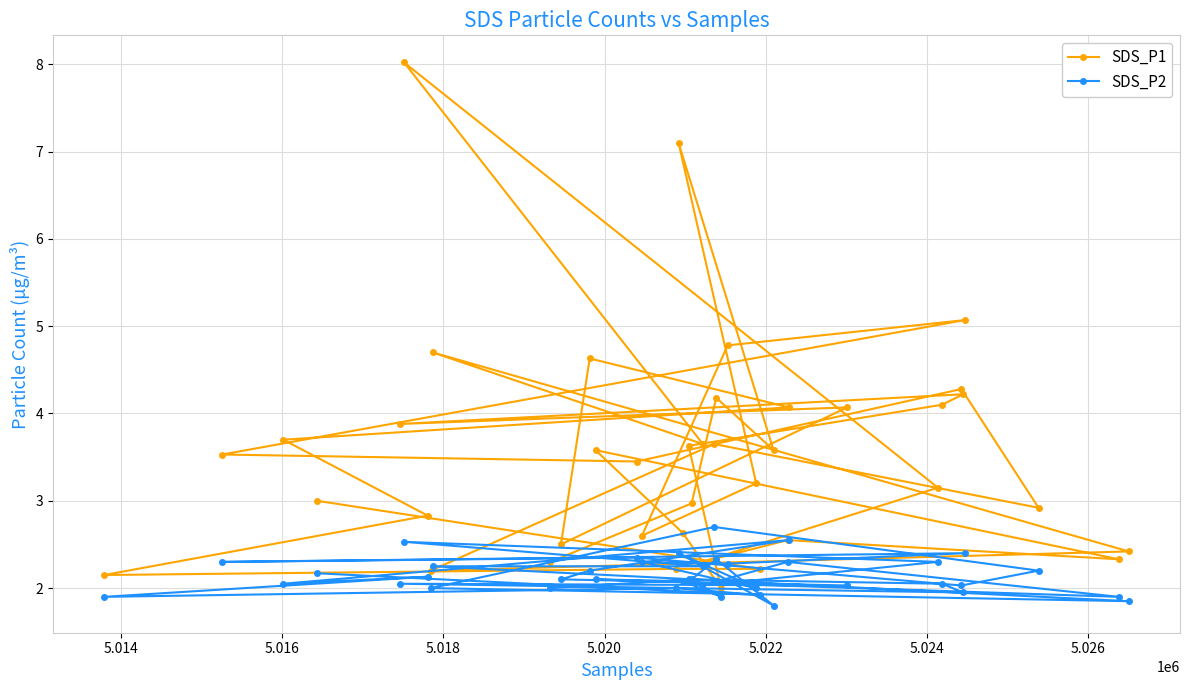

In SDS_P1, how many points are lower than both neighbors (excluding endpoints)?

12